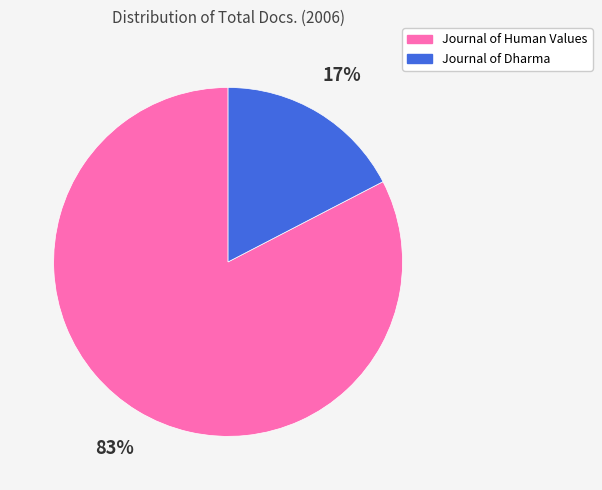

Is there any slice that represents more than half of the pie?

Yes